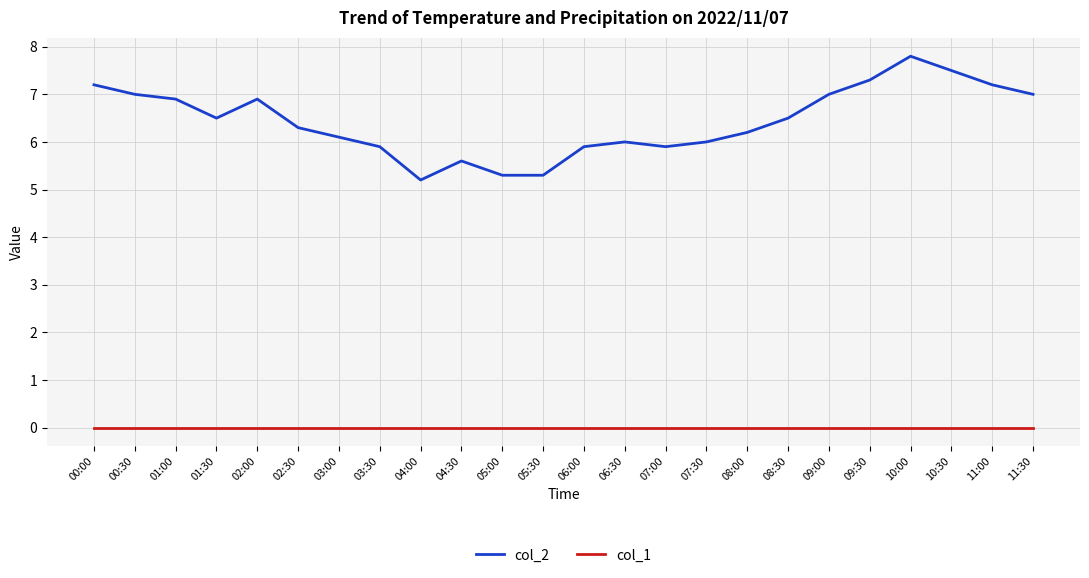

What is the total value across all series at 09:00?

7.0